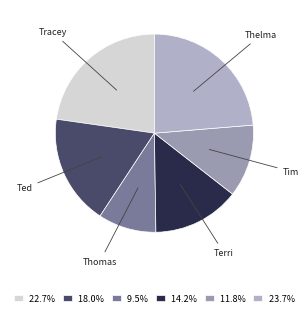

Between Terri and Thomas, which is larger?

Terri